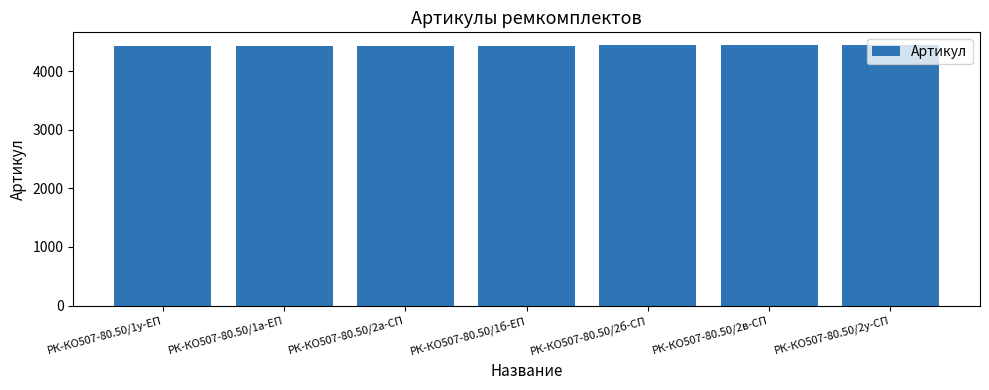

How many series are shown in this chart?

1